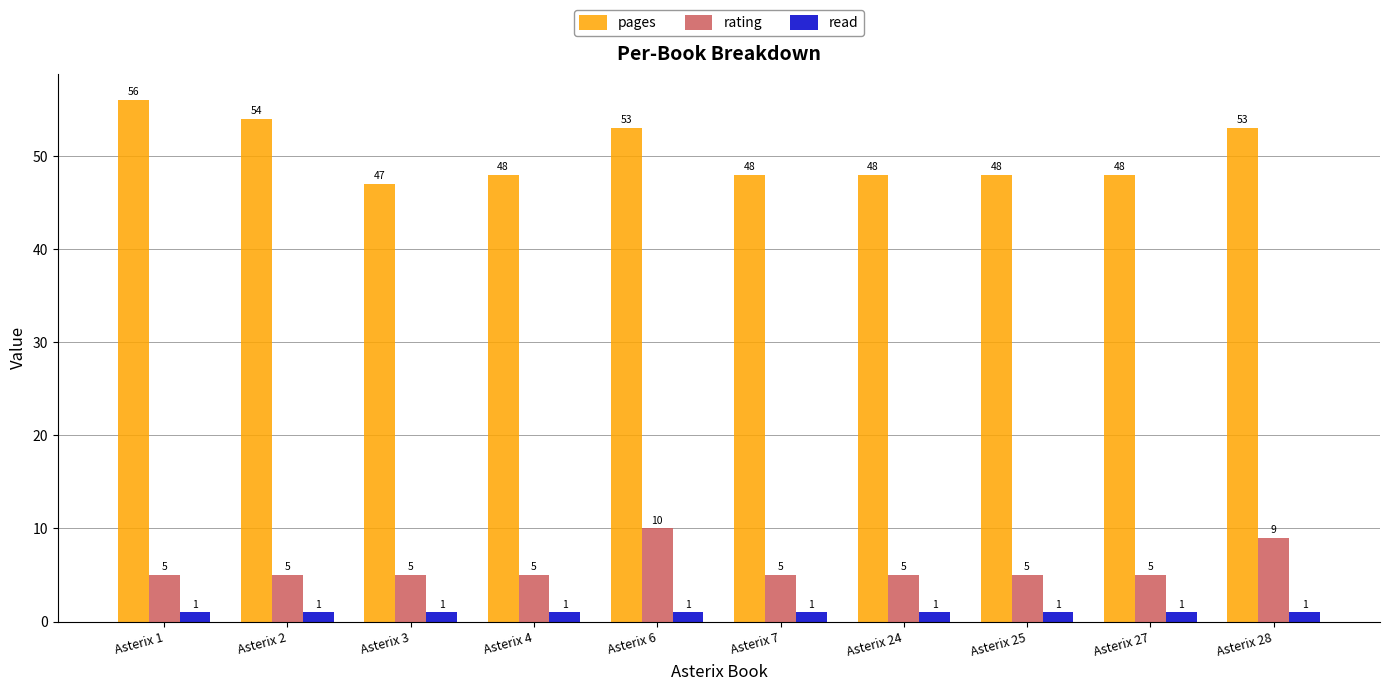

True or false: rating has a value of 5 at Asterix 25.

True